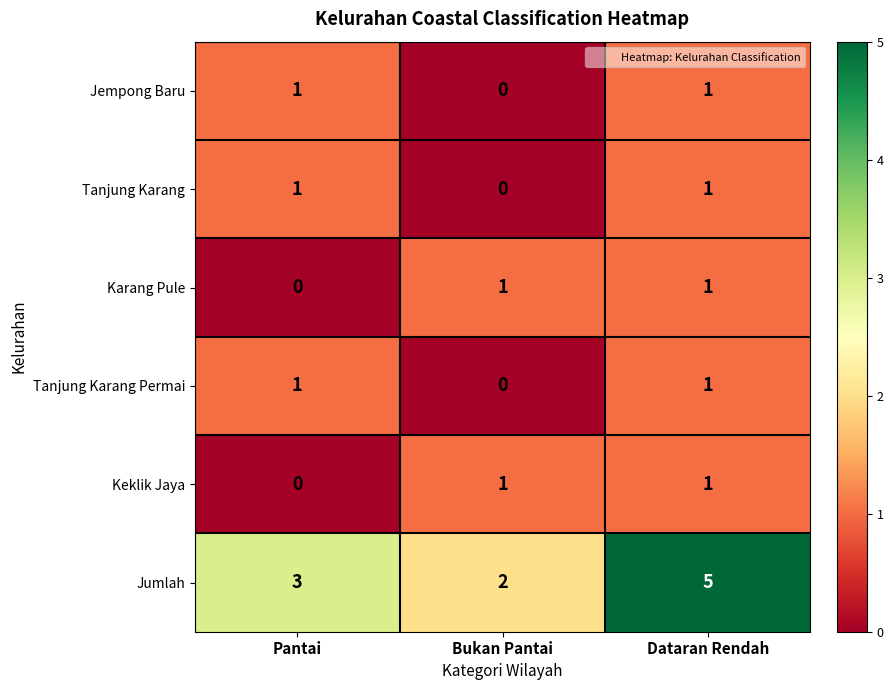

List the labels in order of Jumlah value, smallest first.

Bukan Pantai, Pantai, Dataran Rendah